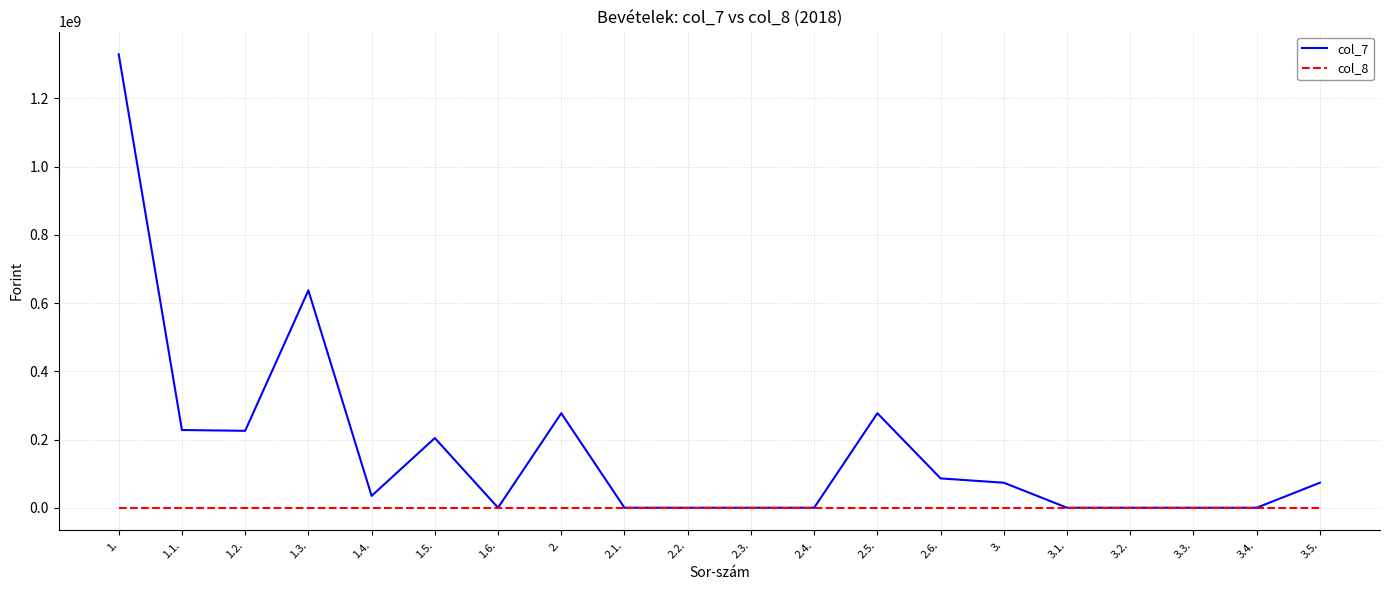

At which category is the sum across all series the highest?

1.